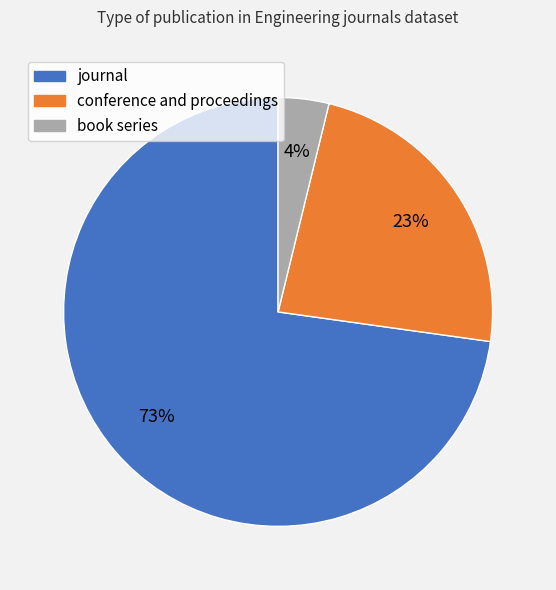

Is there any slice that represents more than half of the pie?

Yes